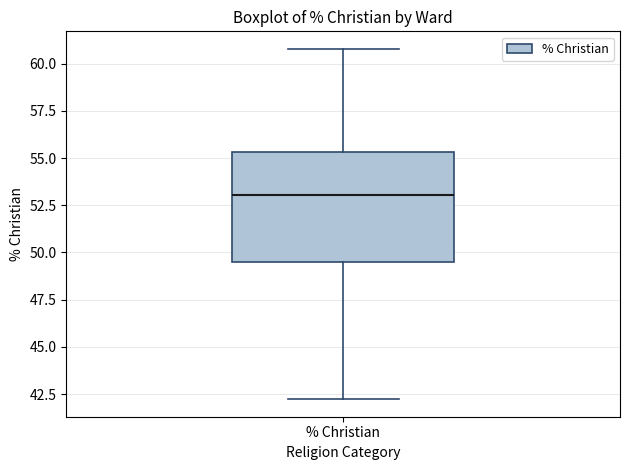

Transcribe this box plot: give where the median line is, the range the box spans, and where the two whiskers end, as read against the y-axis. The values are not printed on the chart, so give them approximately, as read against the axis.

median 53.0, box 49.5 to 55.5, whiskers 42.0 to 61.0